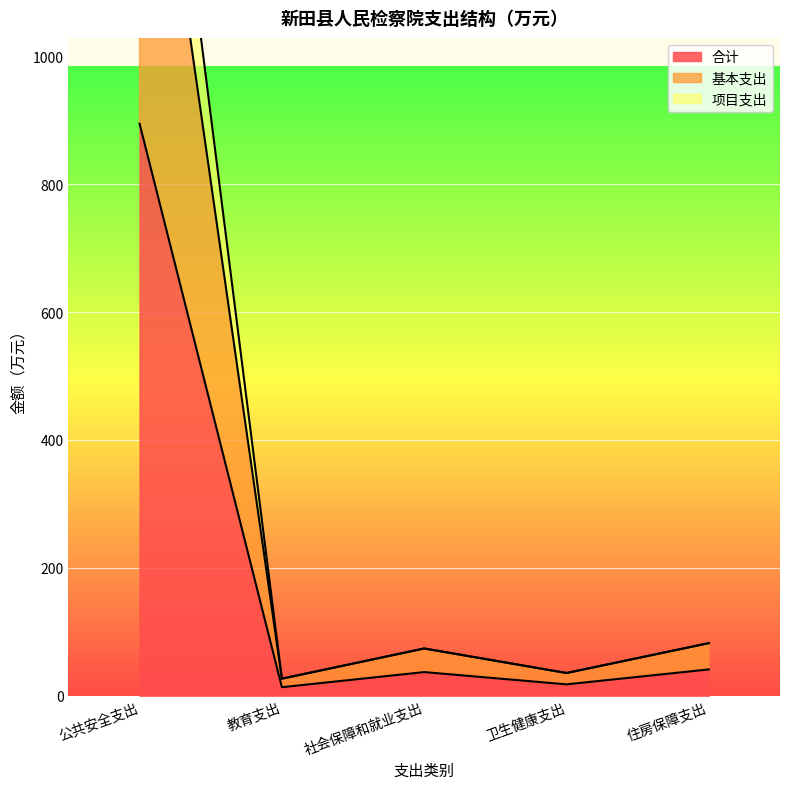

Is the value of 合计 at 公共安全支出 greater than the value of 基本支出 at 公共安全支出?

No